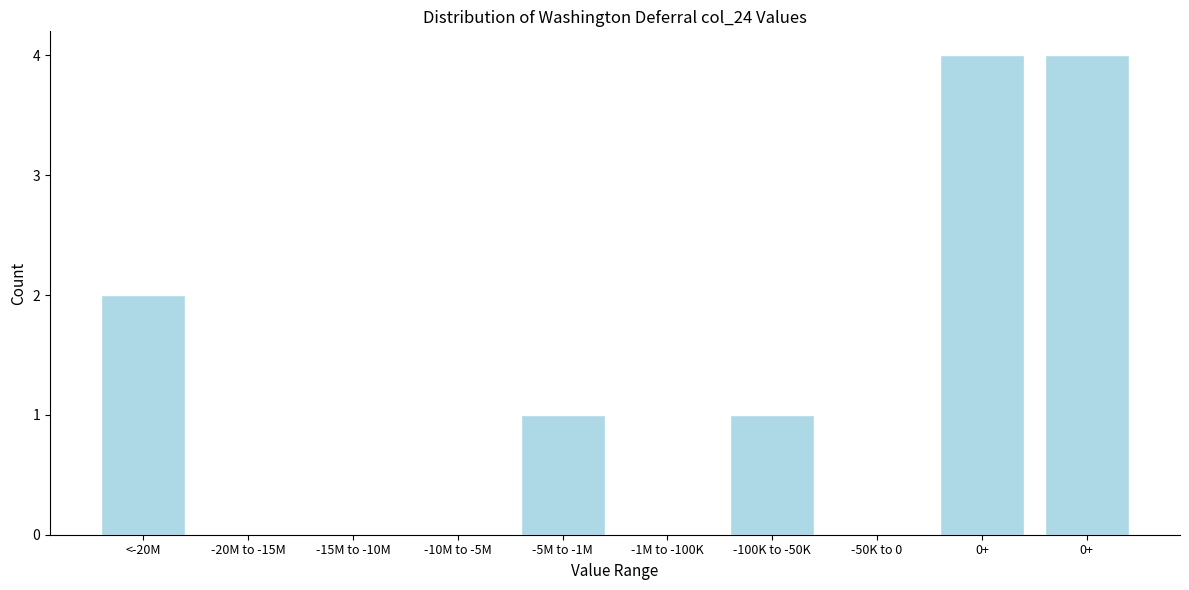

Count the number of categories in the chart.

10